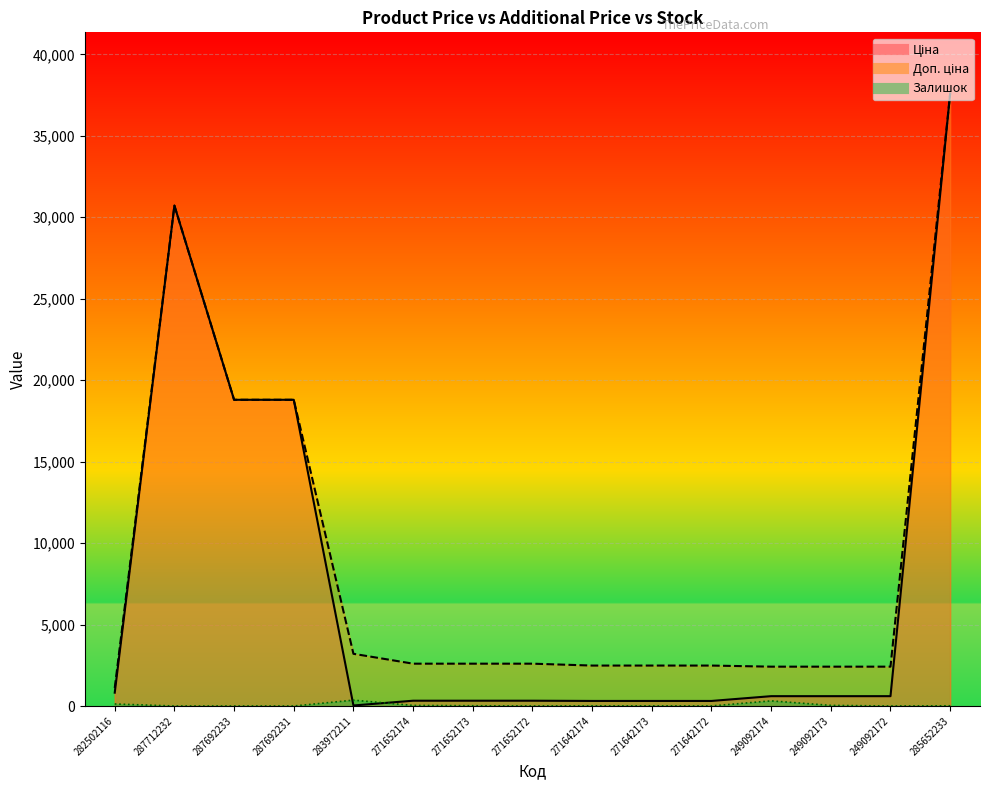

True or false: Доп. ціна has a value of 7707.7 at 287692231.

False